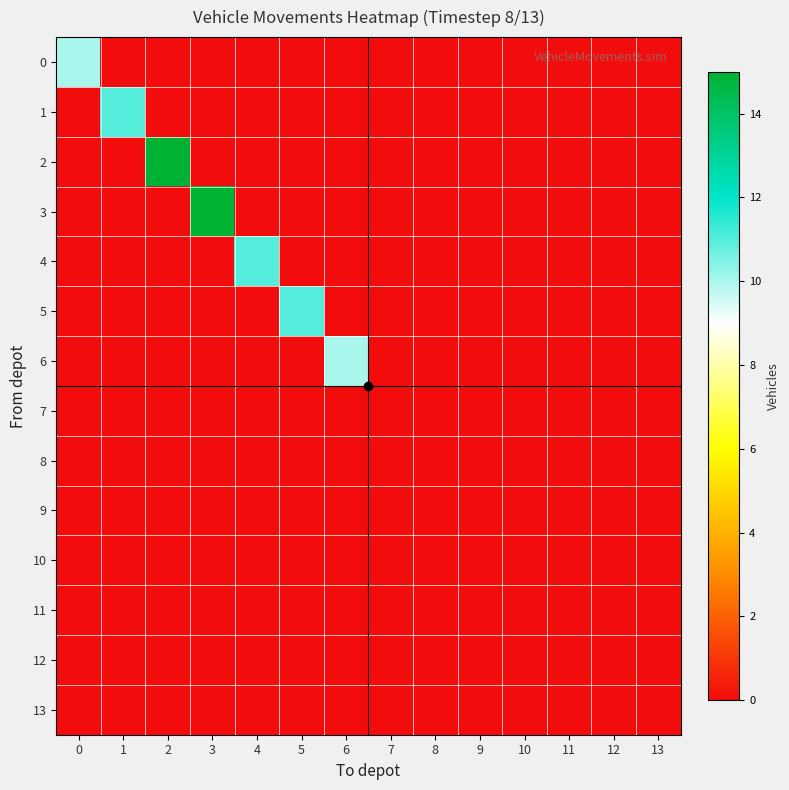

What is the spread (max minus min) of values at 2?

15